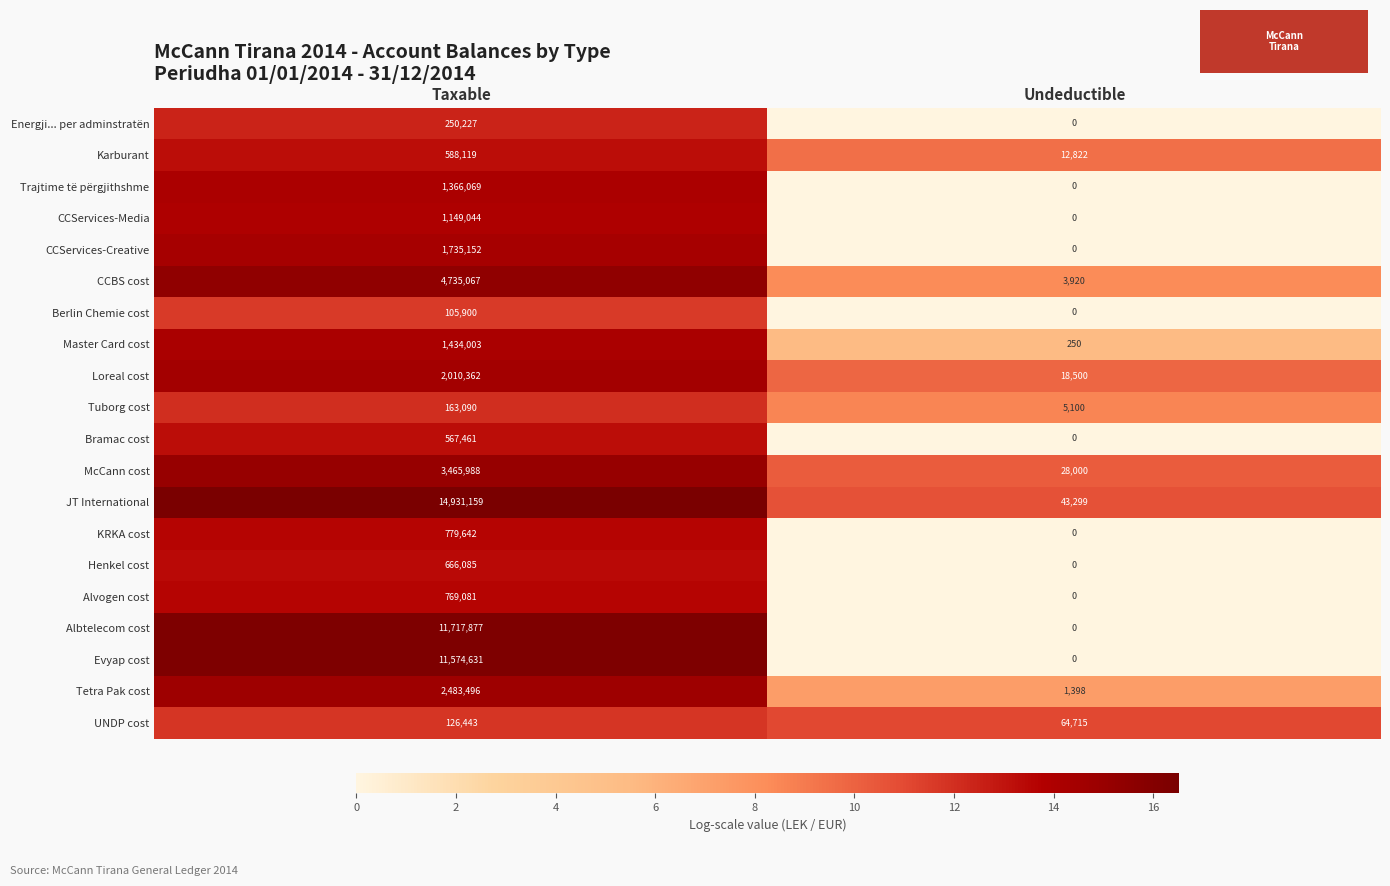

Between Taxable and Undeductible, which series saw the biggest shift?

JT International